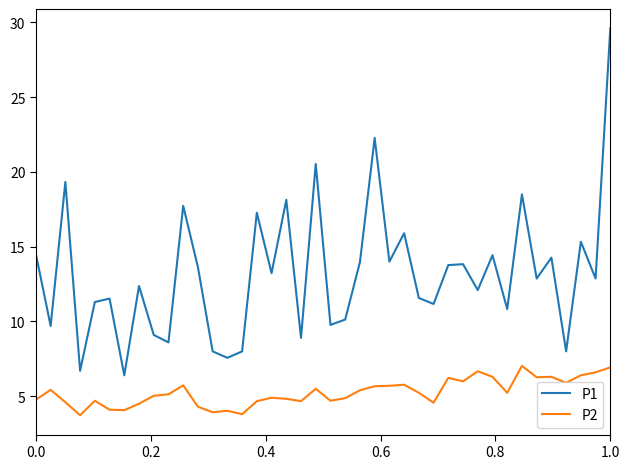

Which series has the widest spread of values?

P1